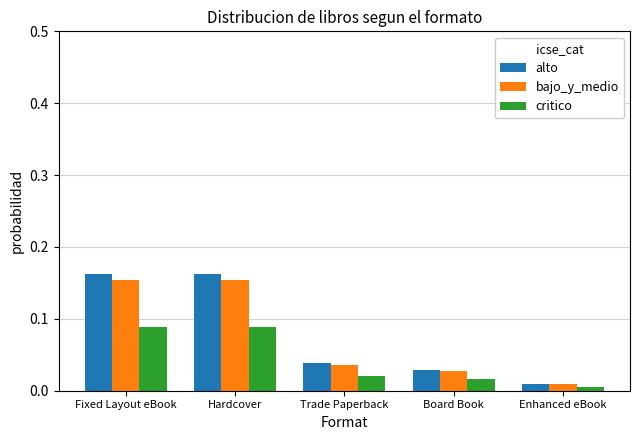

Are the bars horizontal?

No